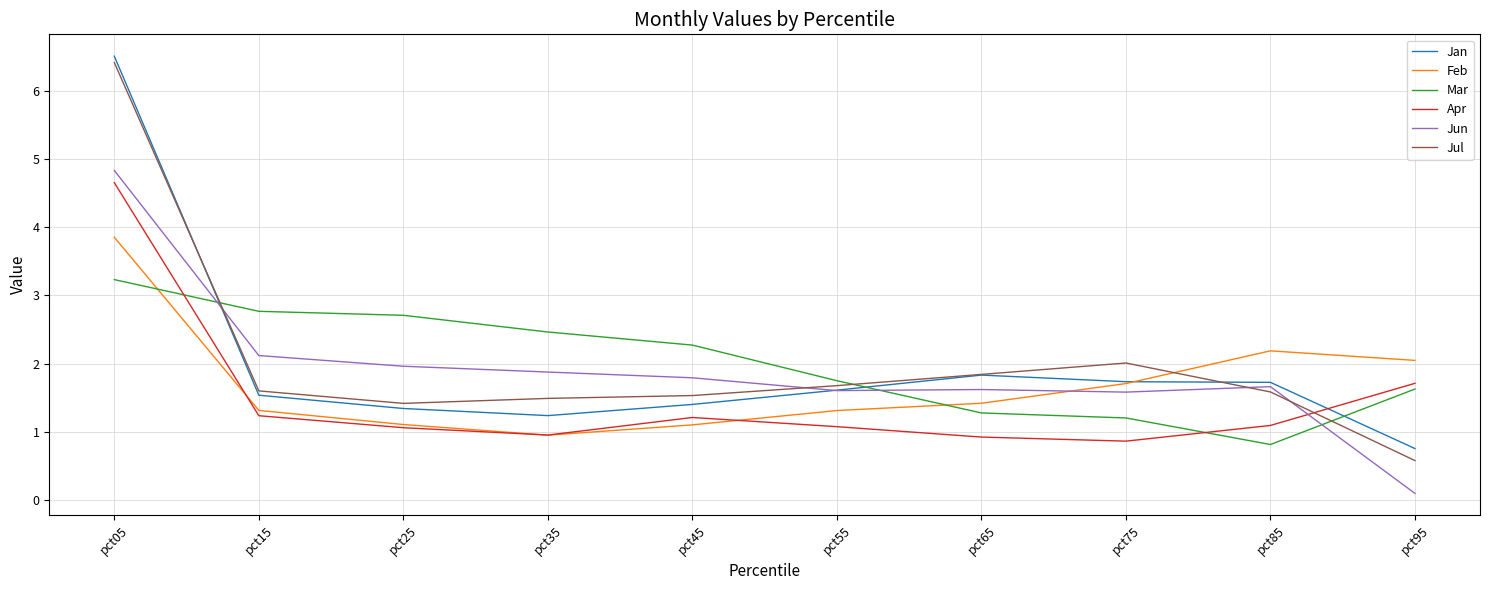

True or false: Jun has a value of 1.9 at pct35.

True